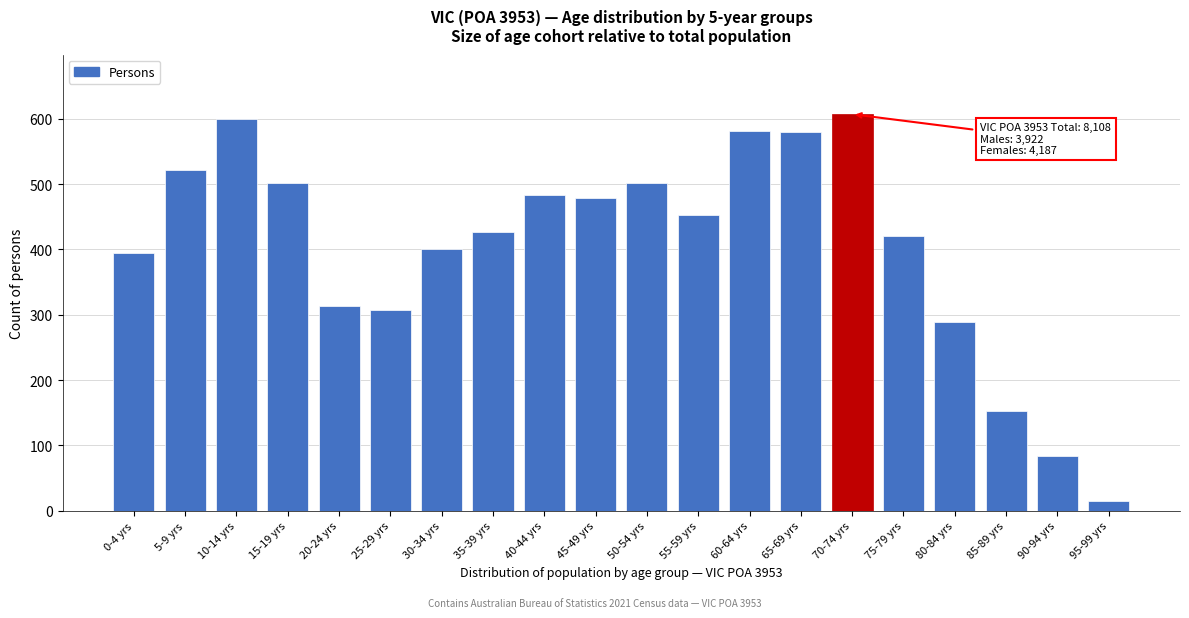

The value at 45-49 yrs is 162. True or false?

False